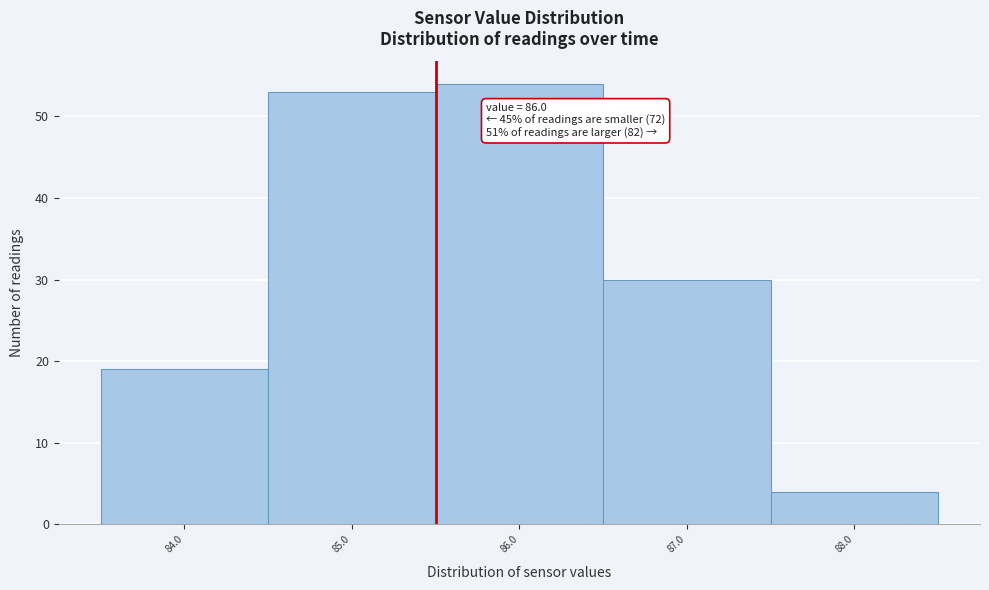

Reading left to right, what are all the values shown in this chart?

84.0=19	85.0=53	86.0=54	87.0=30	88.0=4